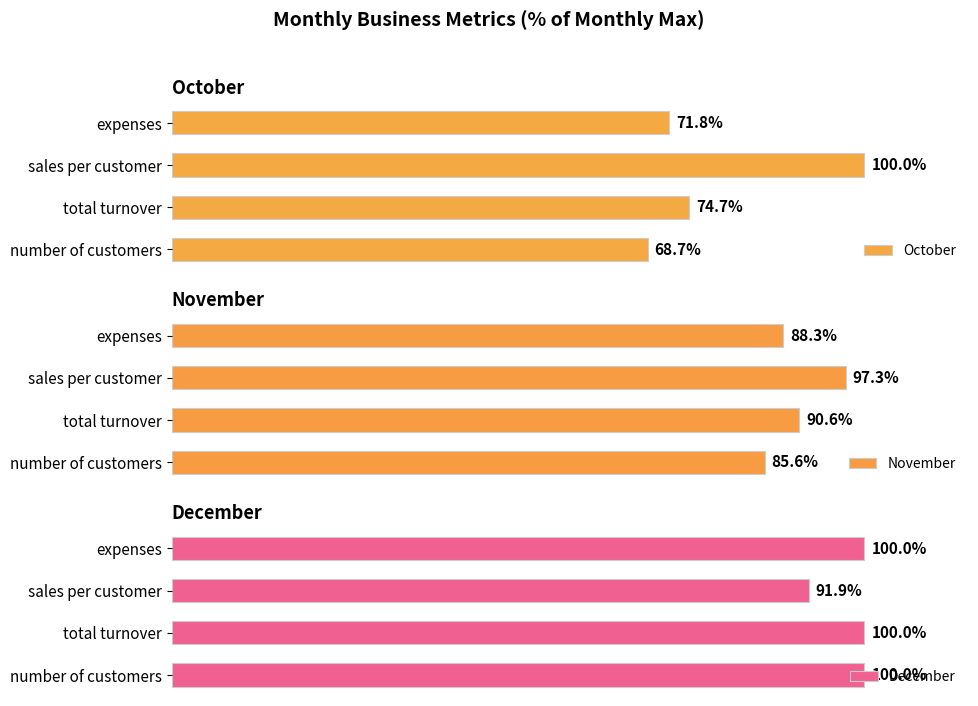

At which label does October reach its peak?

sales per customer